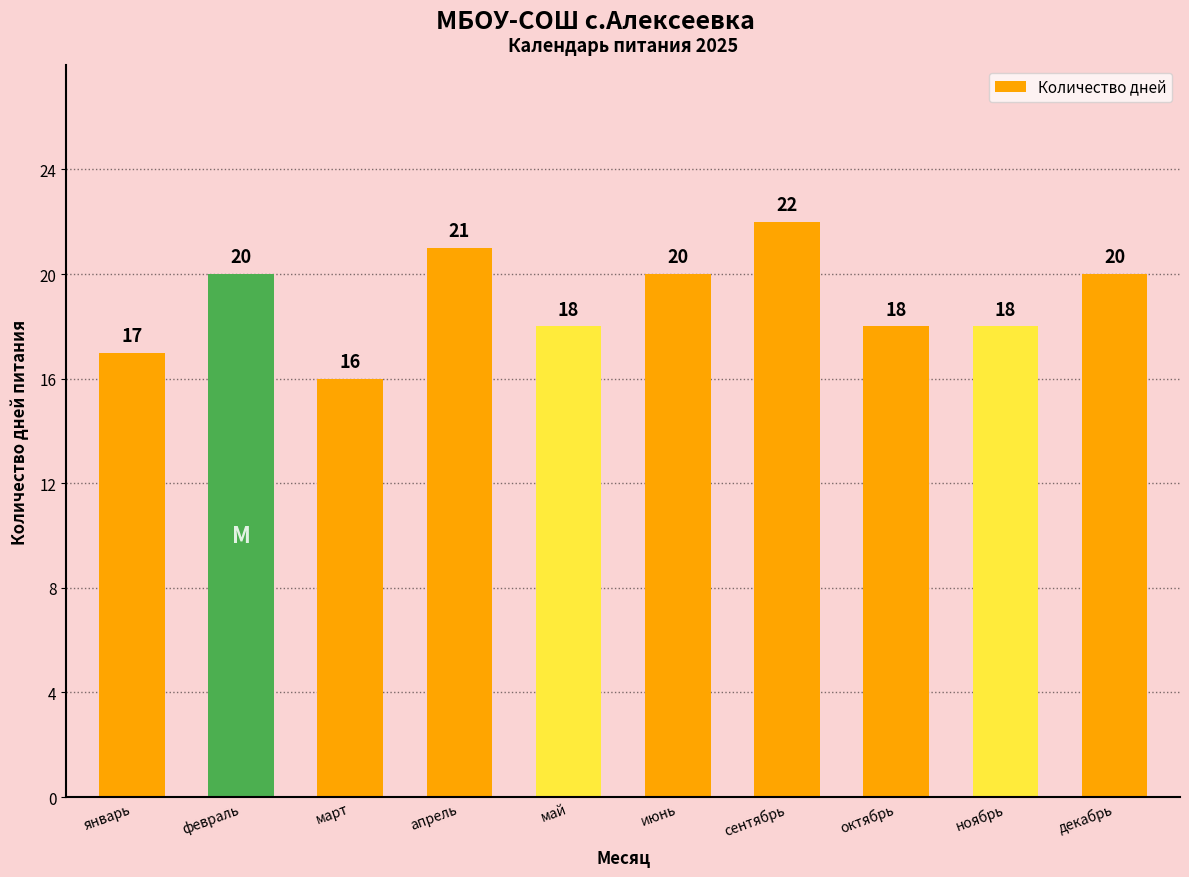

What is the difference between the second highest and second lowest values?

4